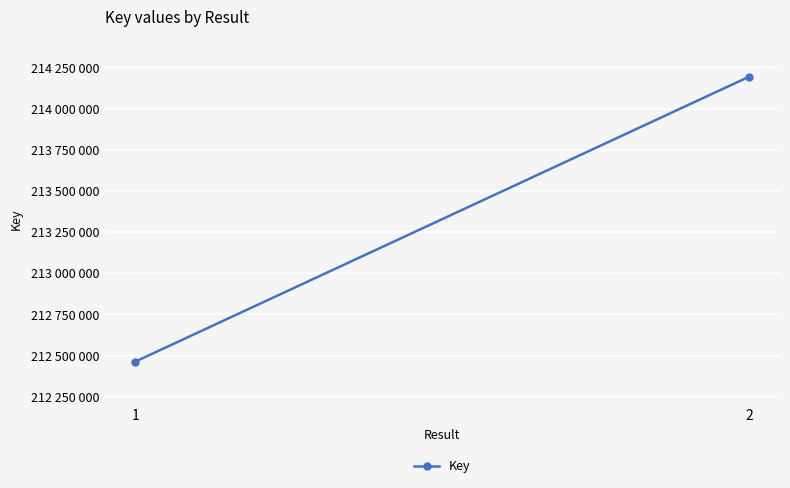

What is the sum of the values at 1 and 2?

426657859